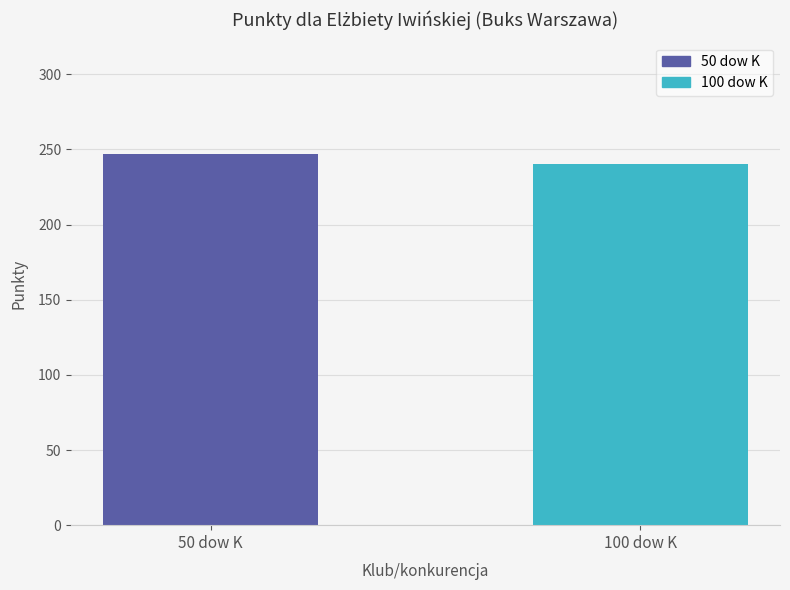

Which label corresponds to the smallest value in the chart?

100 dow K